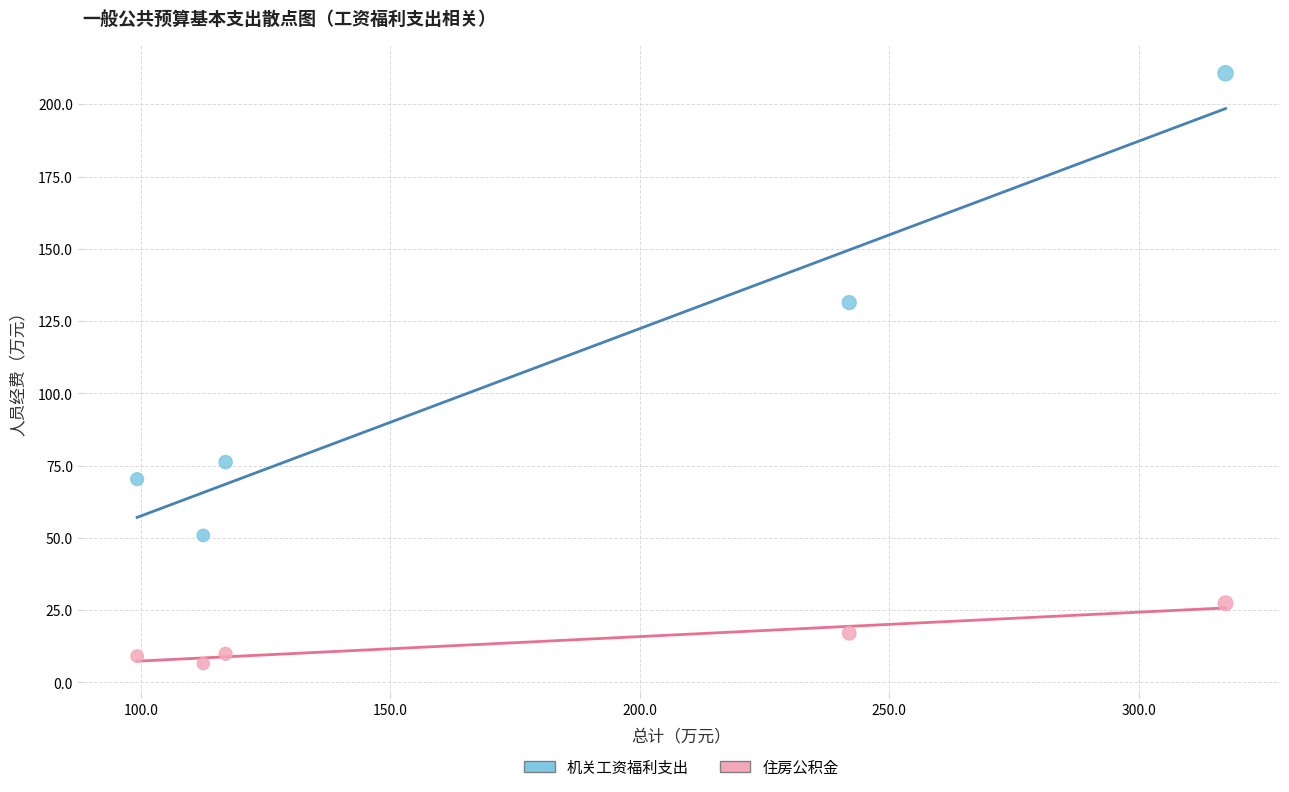

Across all data points, what is the range of Y values (max minus min)?

204.2